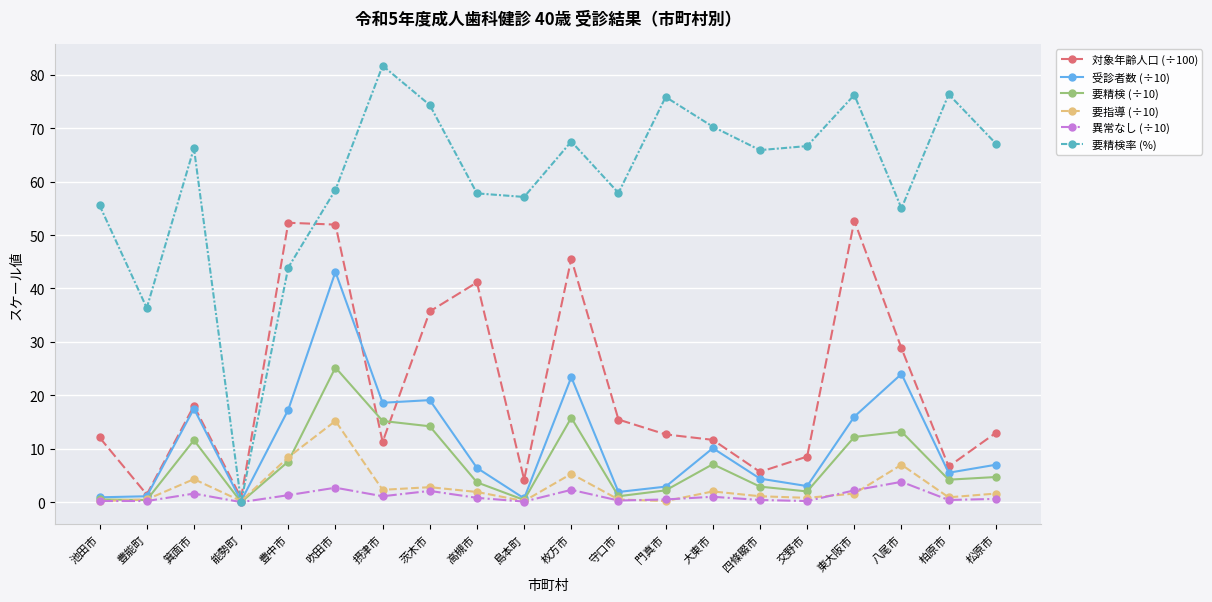

What is the sum of the 要指導 (÷10) values at 摂津市 and 東大阪市?

3.9